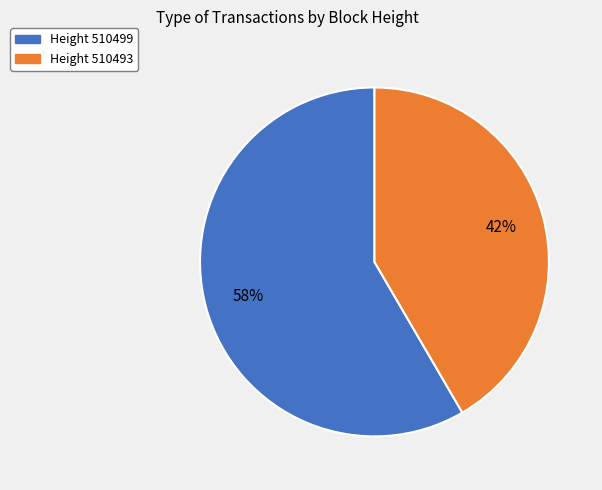

To the nearest percent, what is the average slice percentage?

50%